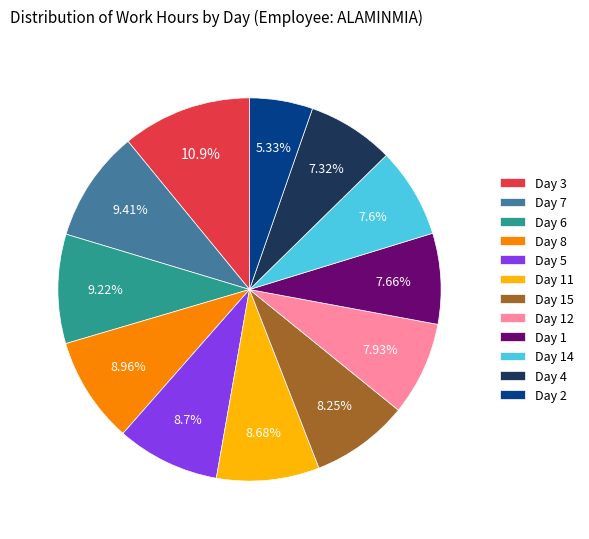

Which category has the smallest portion of the pie?

Day 2